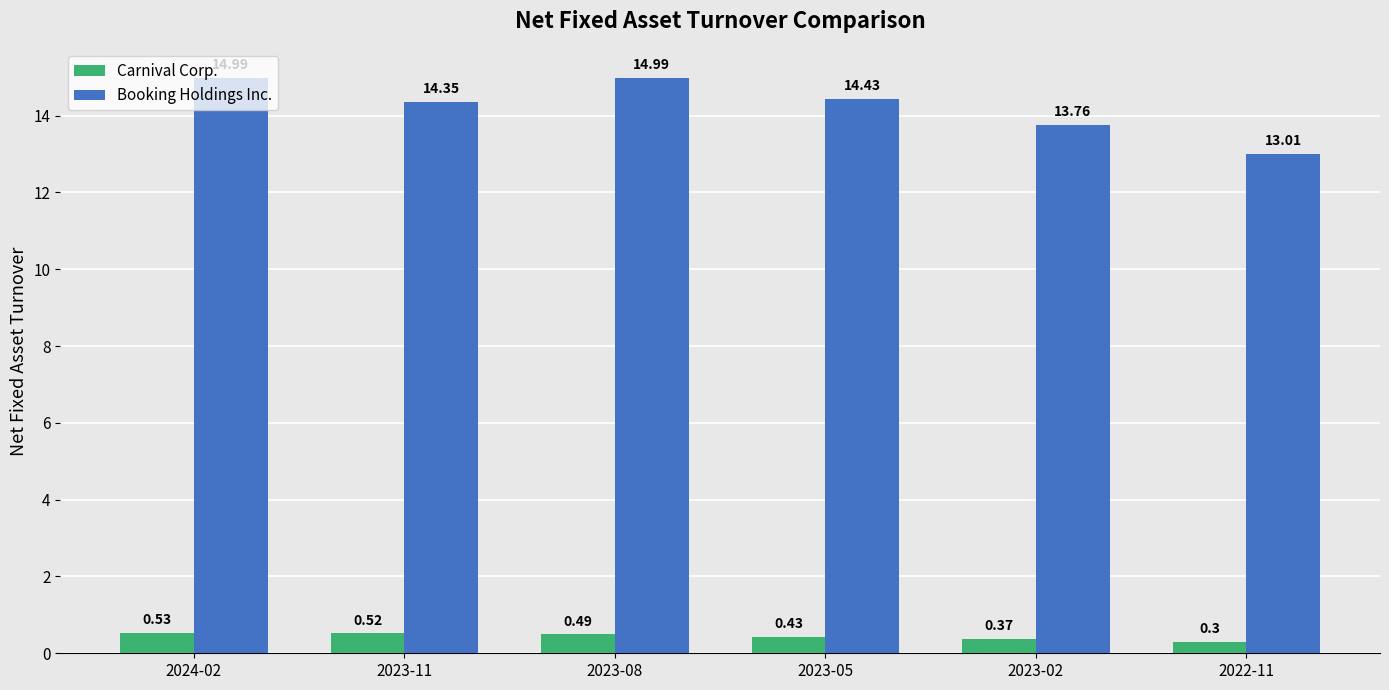

Which series has the largest range (max minus min)?

Booking Holdings Inc.